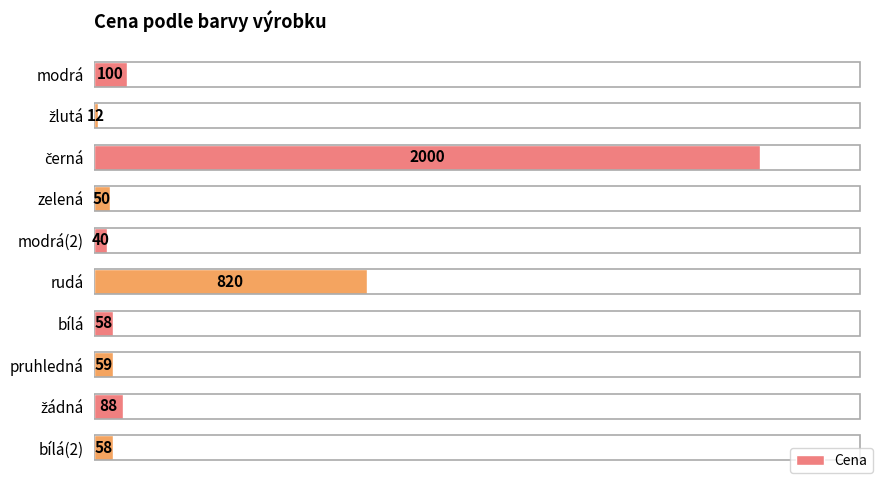

Reading top to bottom, what are all the values shown in this chart?

100	12	2000	50	40	820	58	59	88	58